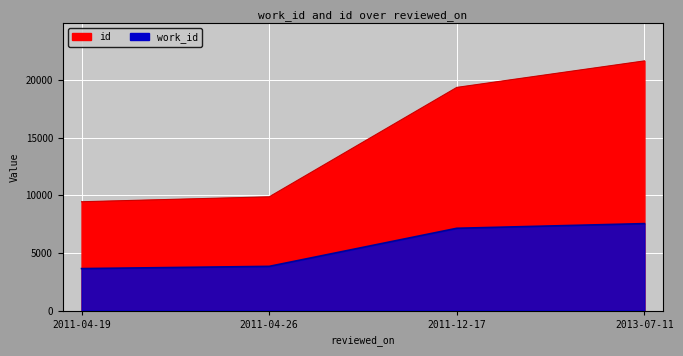

True or false: id and work_id intersect in this chart.

False